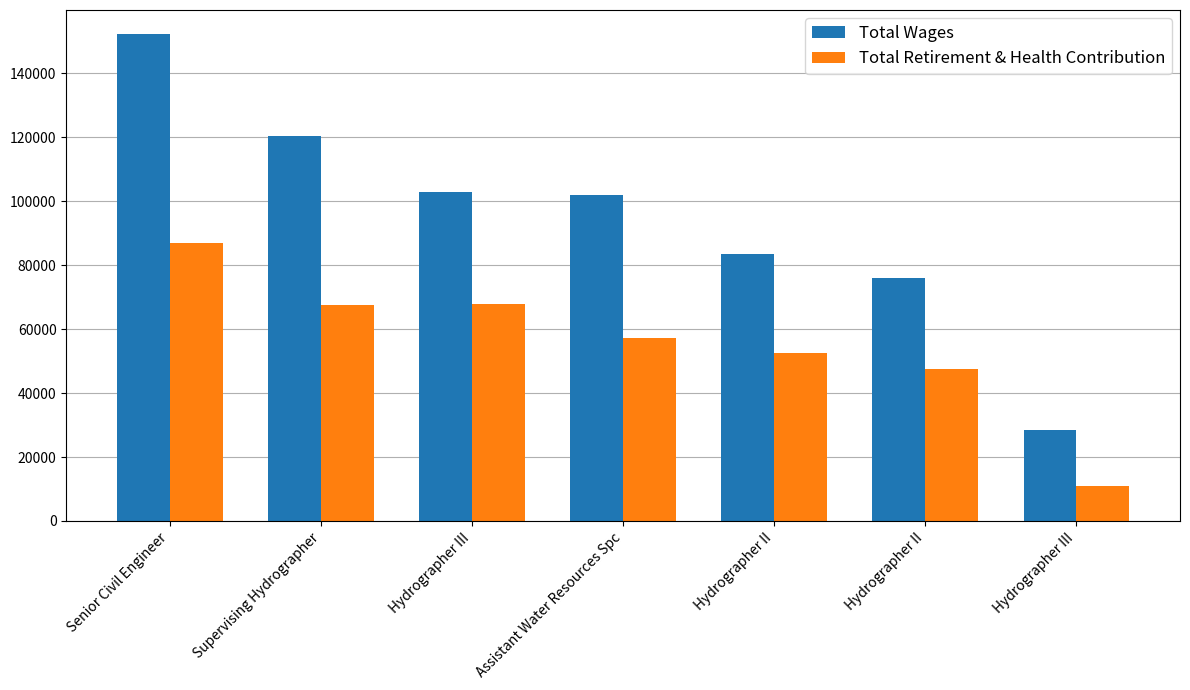

What are all the series names shown in the legend?

Total Wages, Total Retirement & Health Contribution